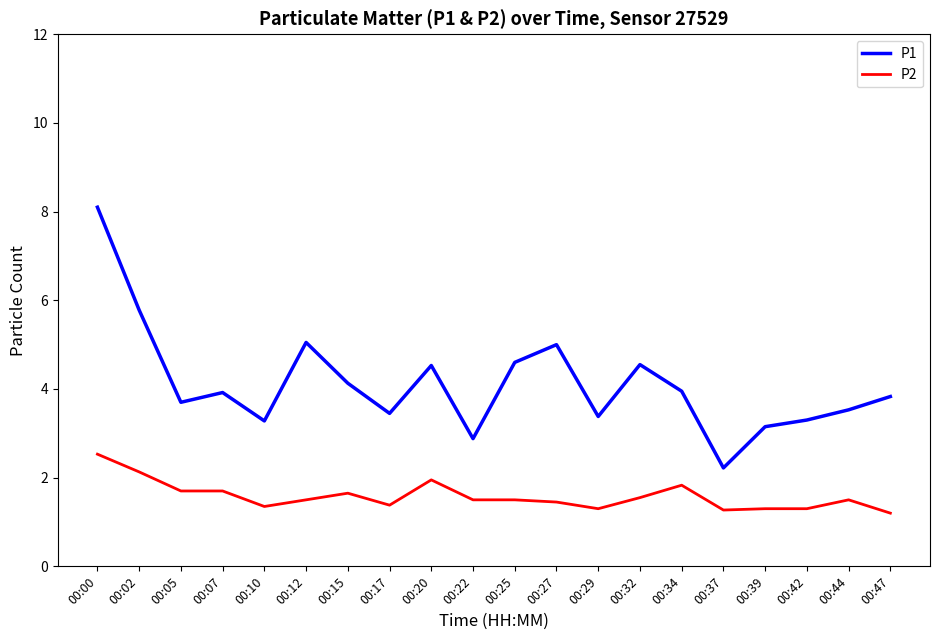

Which series has the largest total across all categories?

P1